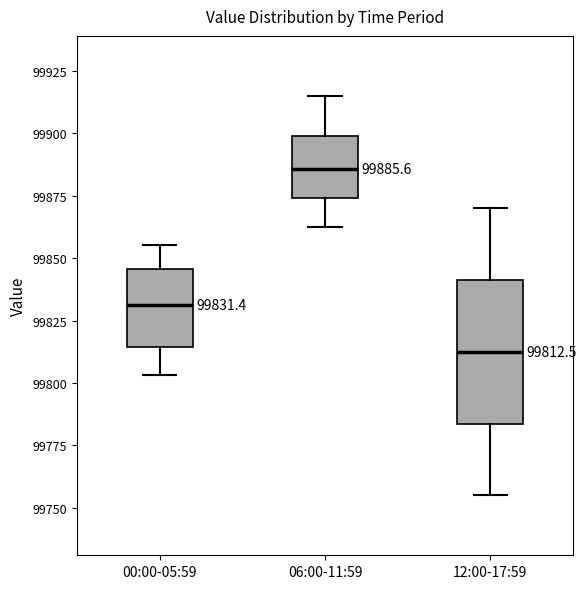

Comparing the boxes themselves (not the whiskers), which one is the tallest?

12:00-17:59